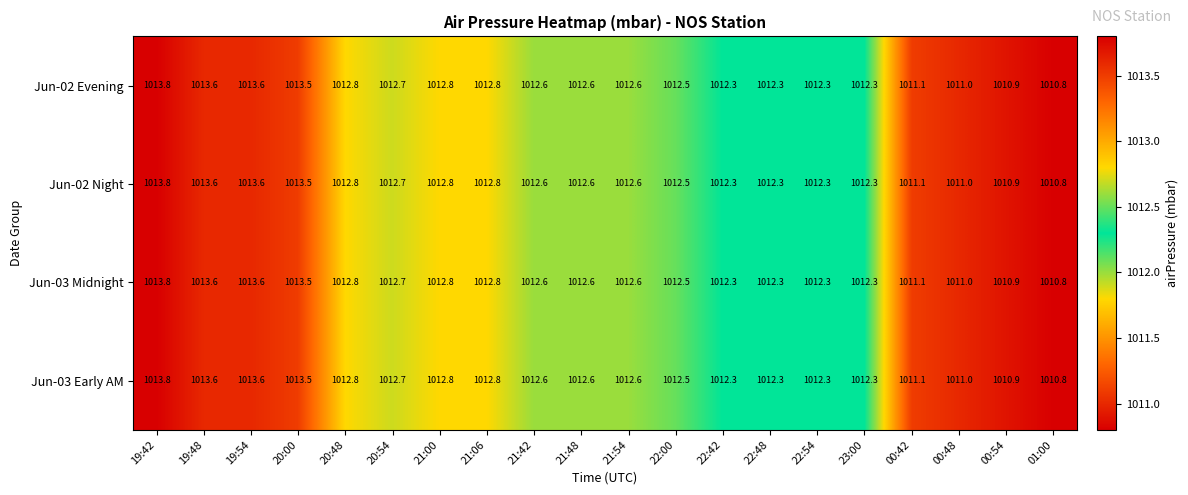

What is the total value across all series at 01:00?

4043.2